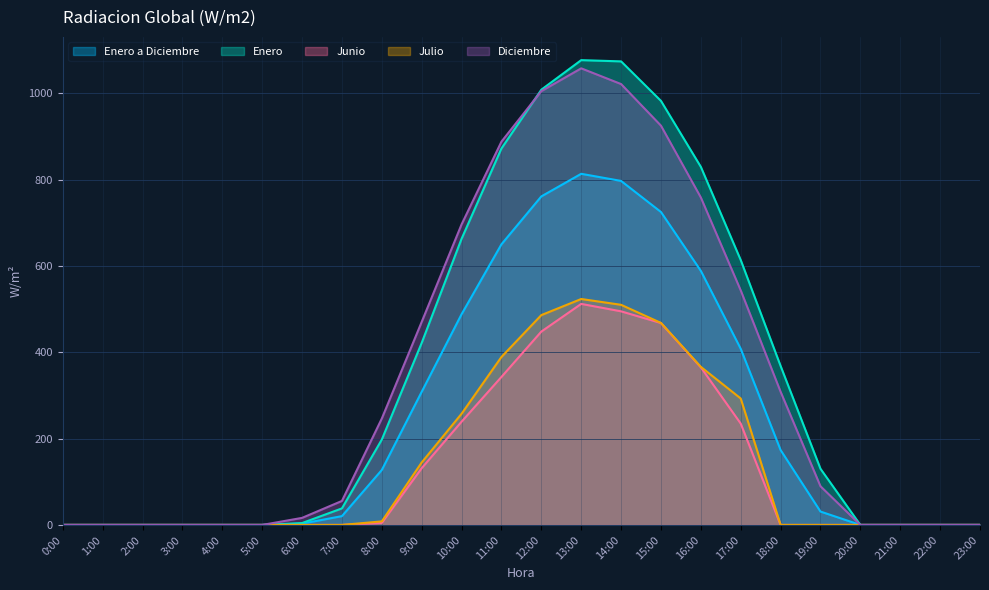

What is the difference between the maximum and second lowest values in the Enero a Diciembre series?

813.3